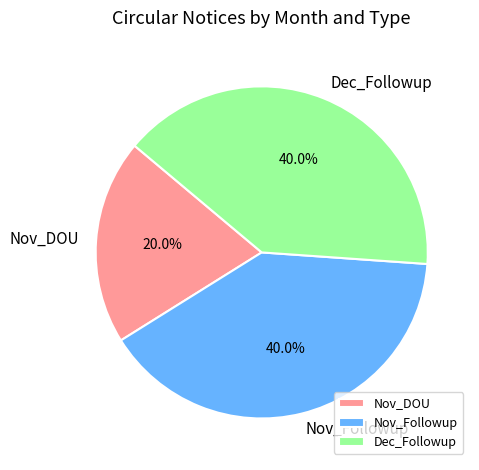

True or false: Dec_Followup accounts for 40% of the total.

True